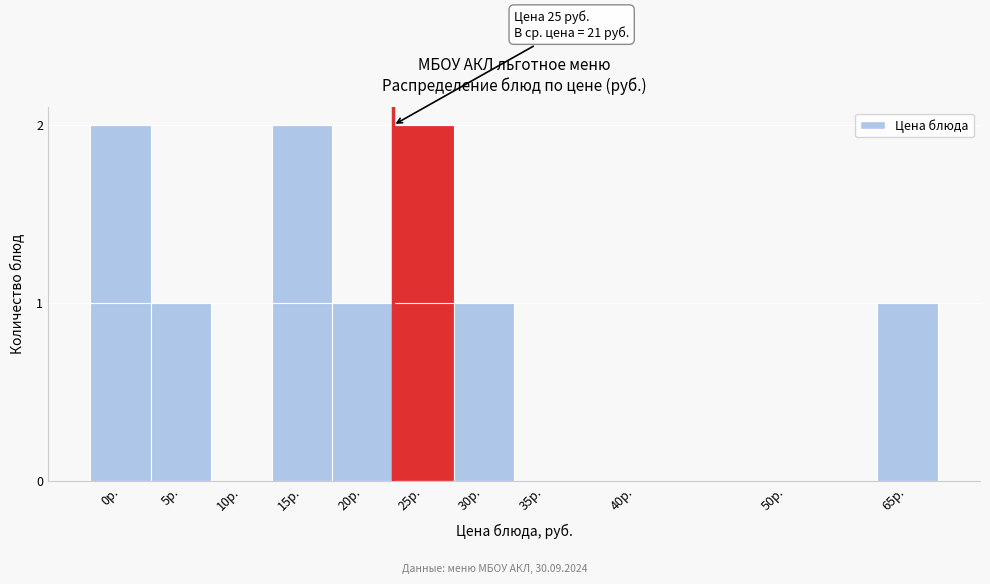

Reading left to right, list all the values displayed in this chart.

0р.=2	5р.=1	10р.=0	15р.=2	20р.=1	25р.=2	30р.=1	35р.=0	40р.=0	50р.=0	65р.=1